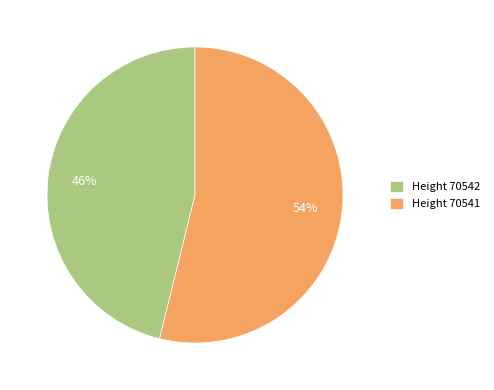

Is the sum of Height 70541 and Height 70542 greater than half?

Yes